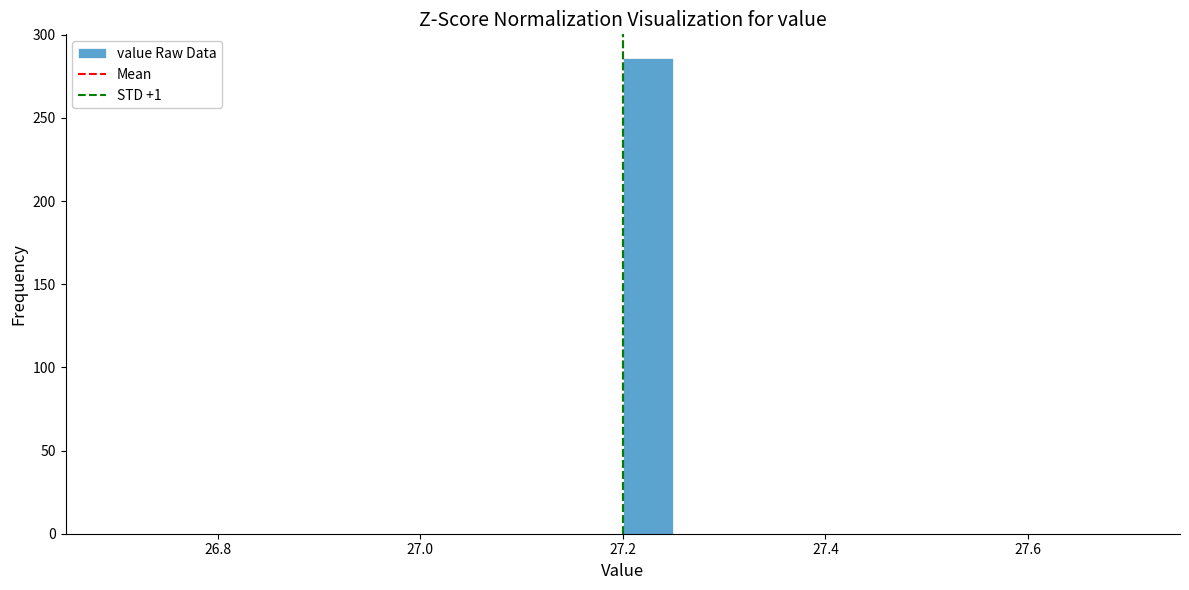

Around what value on the x-axis is the tallest bar? Give the approximate position of its centre, as read against the axis.

27.22